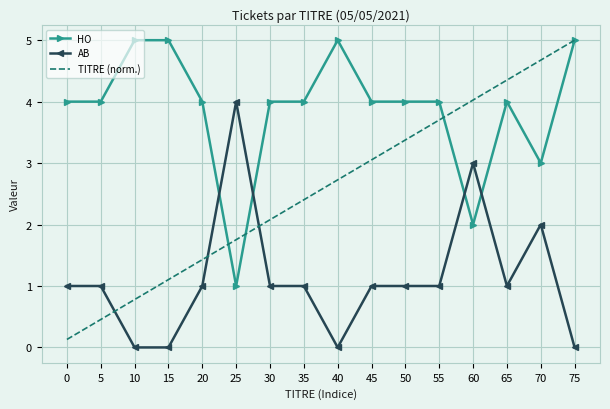

Reading left to right, list all the values displayed in this chart.

HO: 4.0	4.0	5.0	5.0	4.0	1.0	4.0	4.0	5.0	4.0	4.0	4.0	2.0	4.0	3.0	5.0
AB: 1.0	1.0	0.0	0.0	1.0	4.0	1.0	1.0	0.0	1.0	1.0	1.0	3.0	1.0	2.0	0.0
TITRE (norm.): 0.1	0.5	0.8	1.1	1.4	1.8	2.1	2.4	2.7	3.1	3.4	3.7	4.0	4.4	4.7	5.0